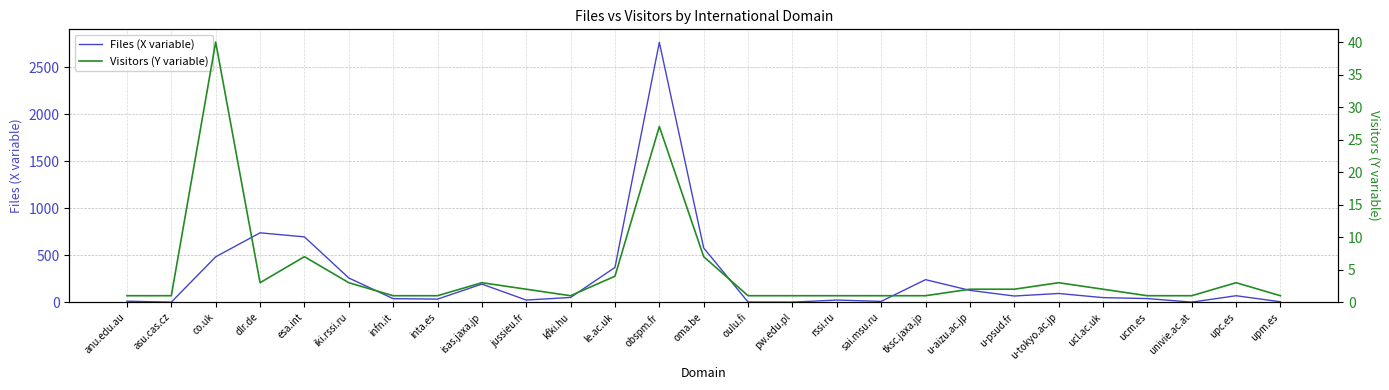

True or false: Files (X variable) and Visitors (Y variable) cross at least once.

False